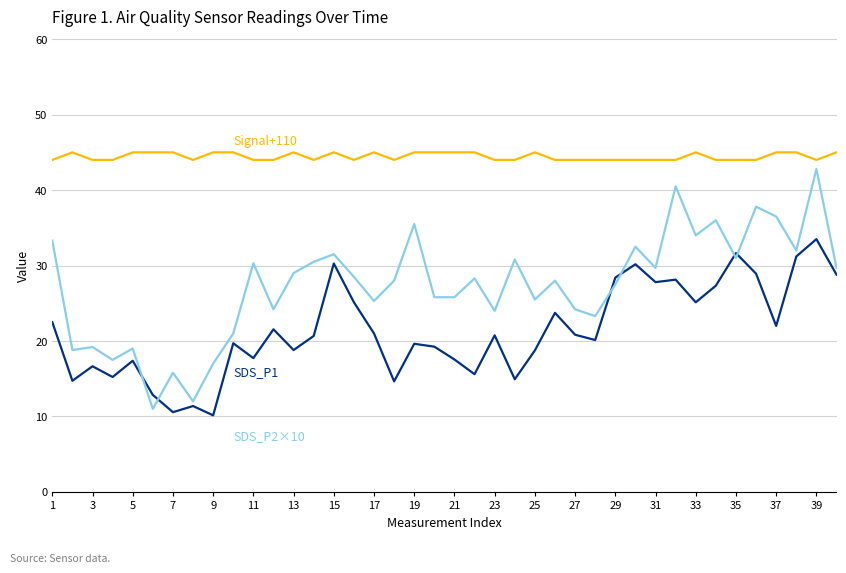

What is the minimum value shown in the chart?

10.2